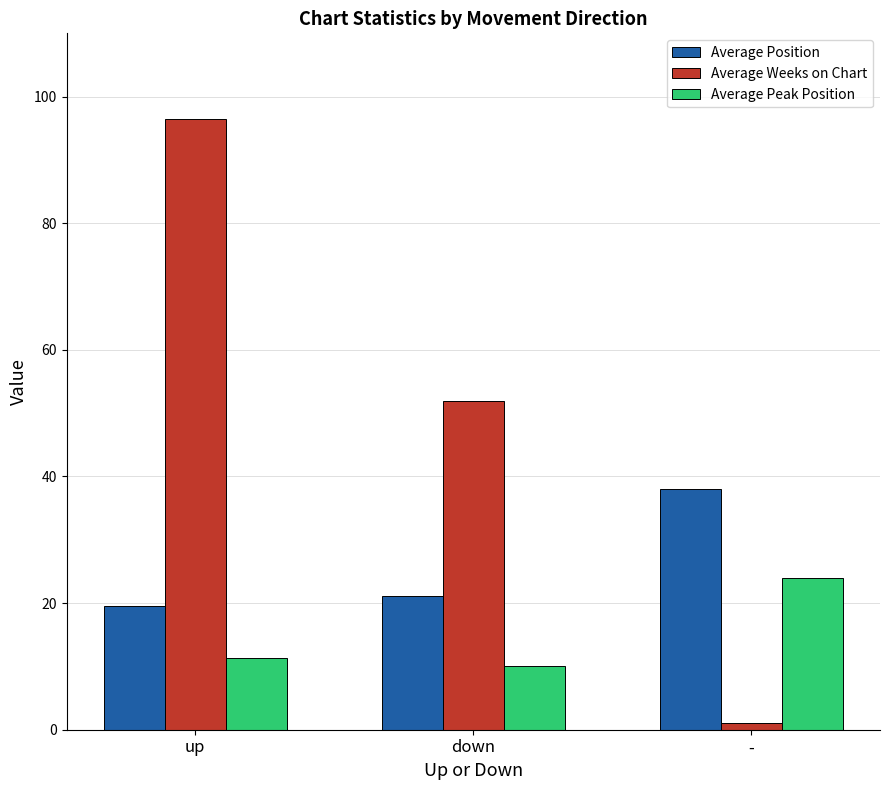

Rank the series by their average value, from lowest to highest.

Average Peak Position, Average Position, Average Weeks on Chart